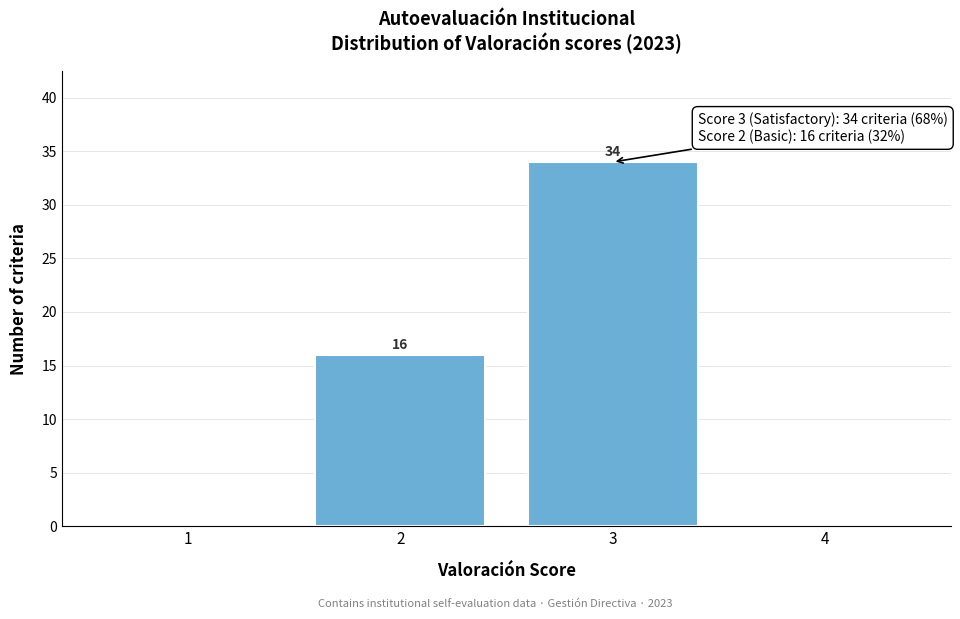

Reading left to right, what are all the values shown in this chart?

1=0	2=16	3=34	4=0